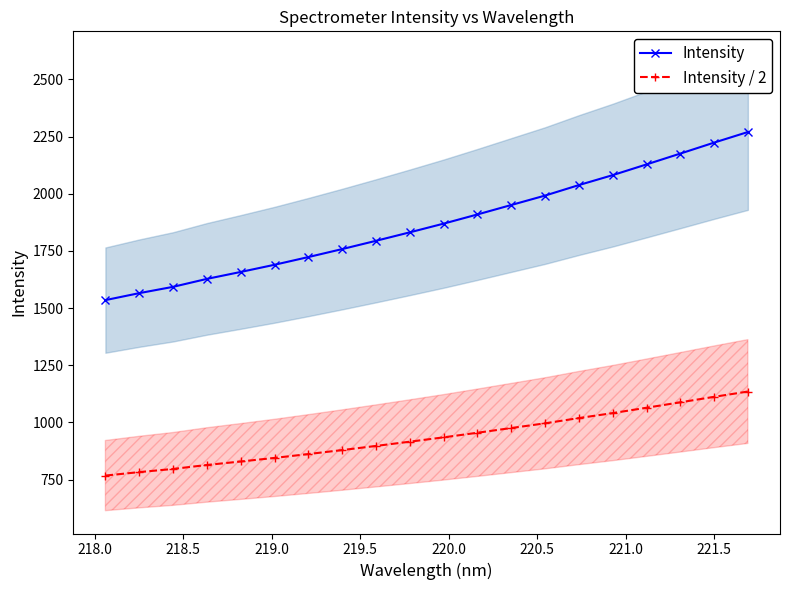

What is the value of the Intensity / 2 point at the 11th from the left?

934.5